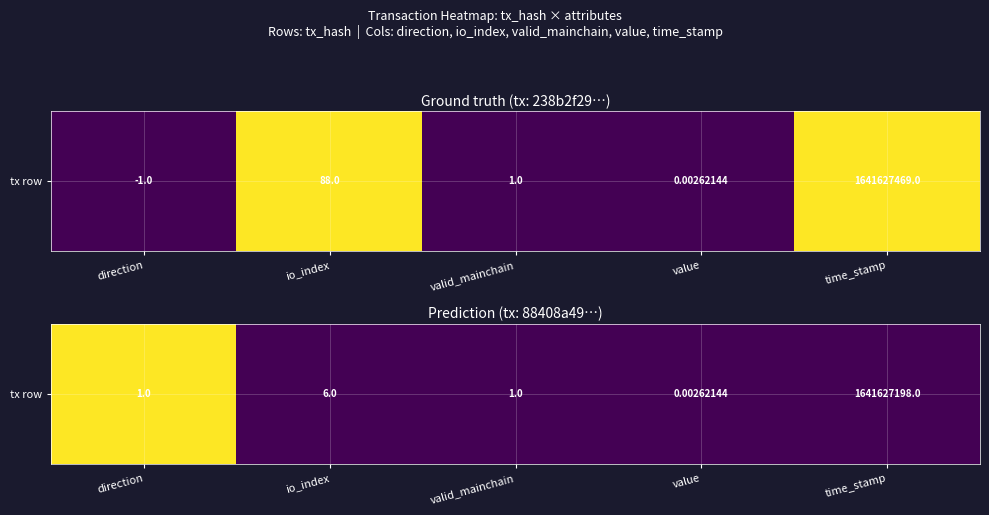

What is the sum of all values?

1